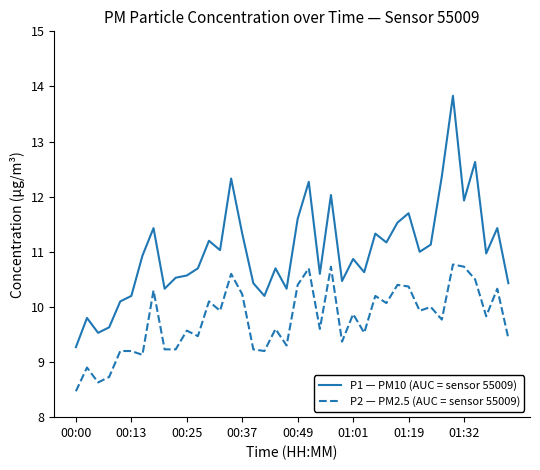

List the series in order of their peak value, highest first.

P1 — PM10 (AUC = sensor 55009), P2 — PM2.5 (AUC = sensor 55009)